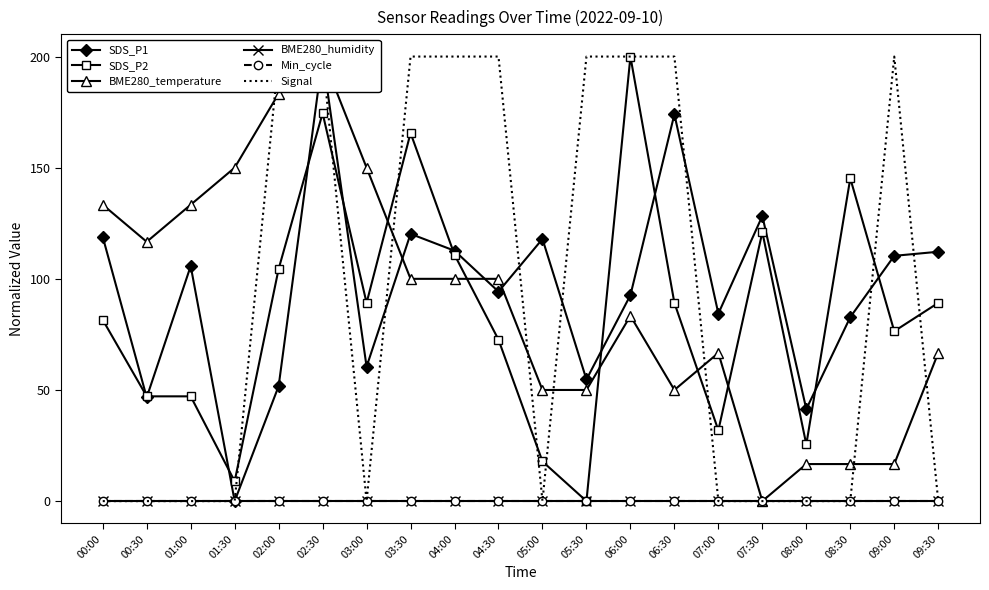

Which series ends up on top after the final intersection of BME280_temperature and SDS_P1?

SDS_P1